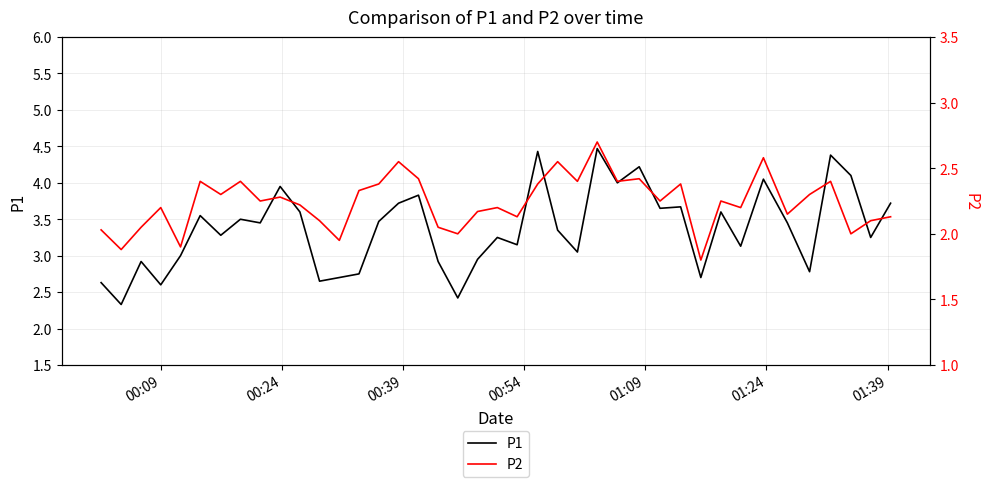

What is the lowest value of the P1 series?

2.3